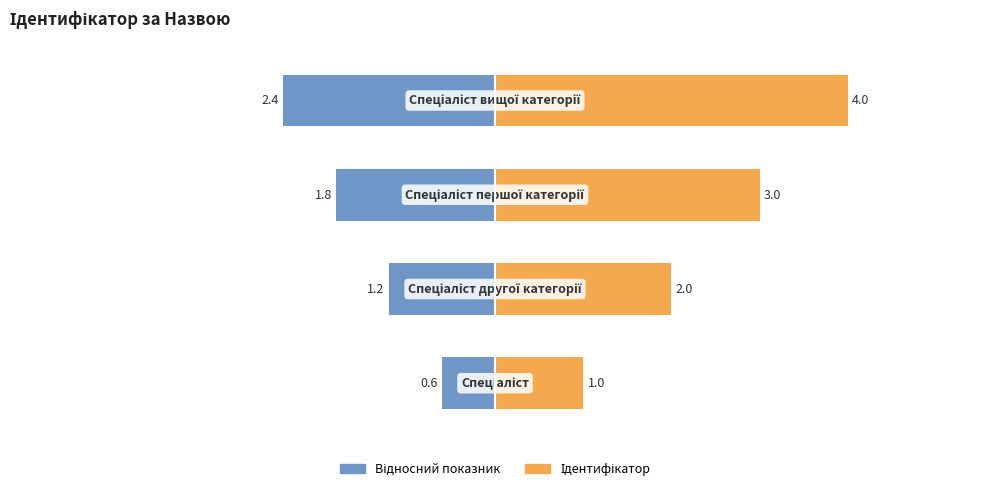

How many bars are there in total?

8